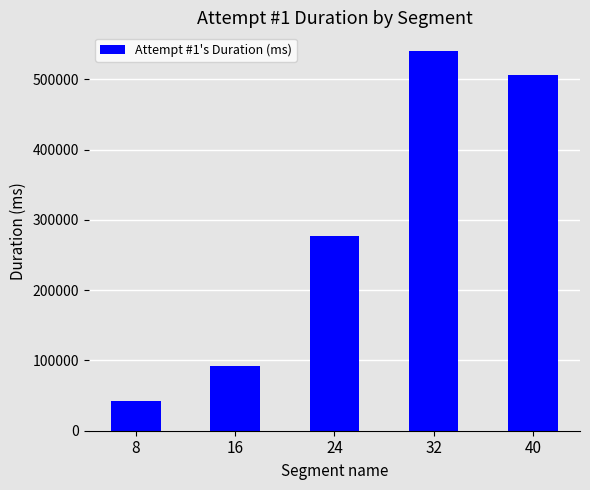

Approximately how many times larger is the value at 32 compared to 40?

1.1